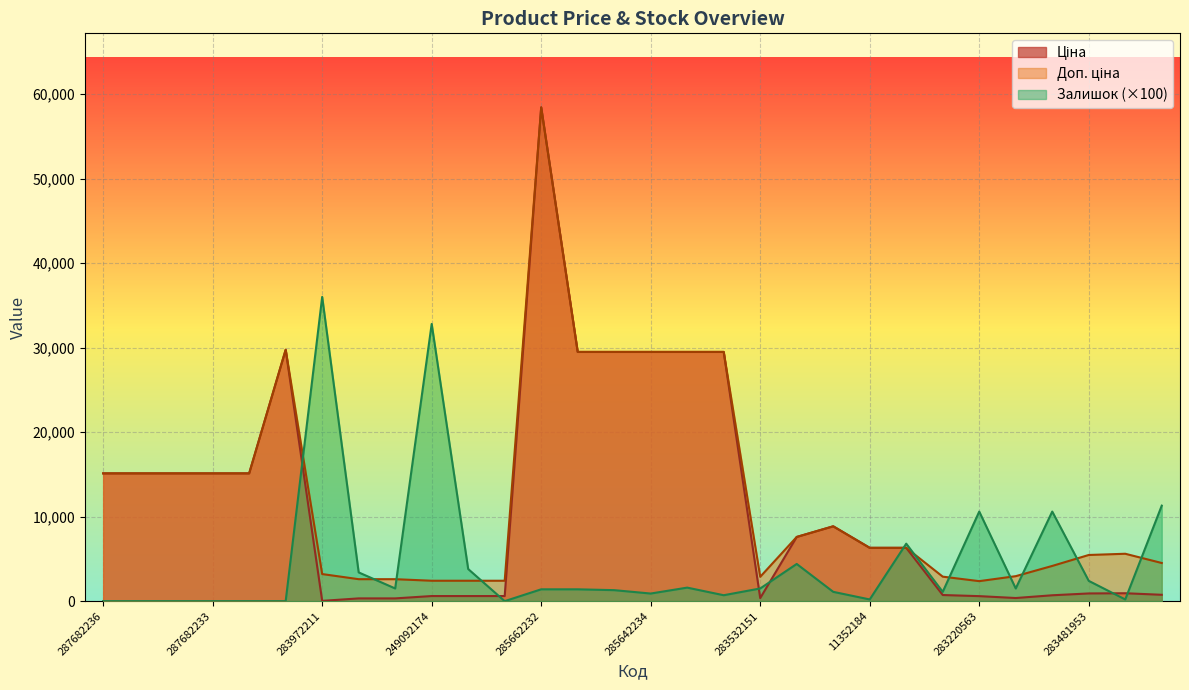

In Ціна, how many points are lower than both neighbors (excluding endpoints)?

3